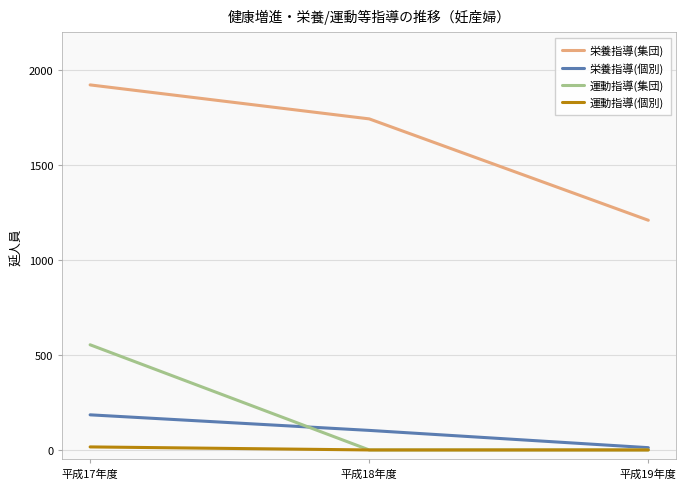

What is the average value of the 栄養指導(集団) series?

1626